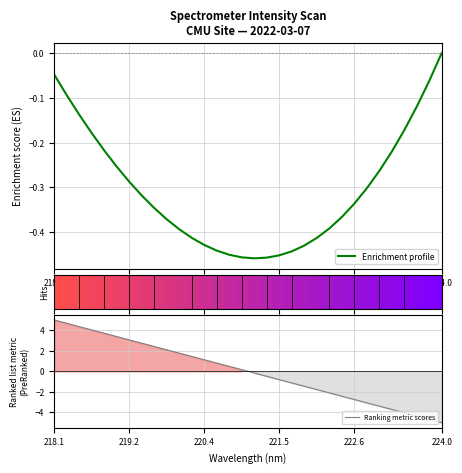

At which label does Ranking metric scores first exceed 0?

218.1